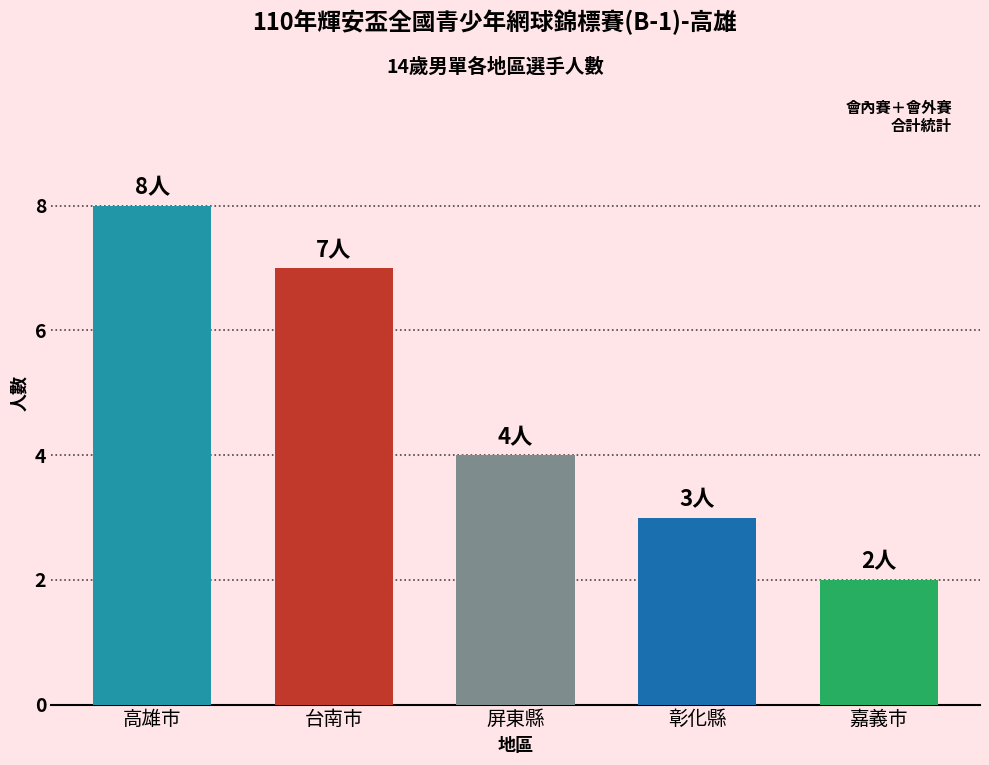

At which label does the data first exceed 4?

高雄市